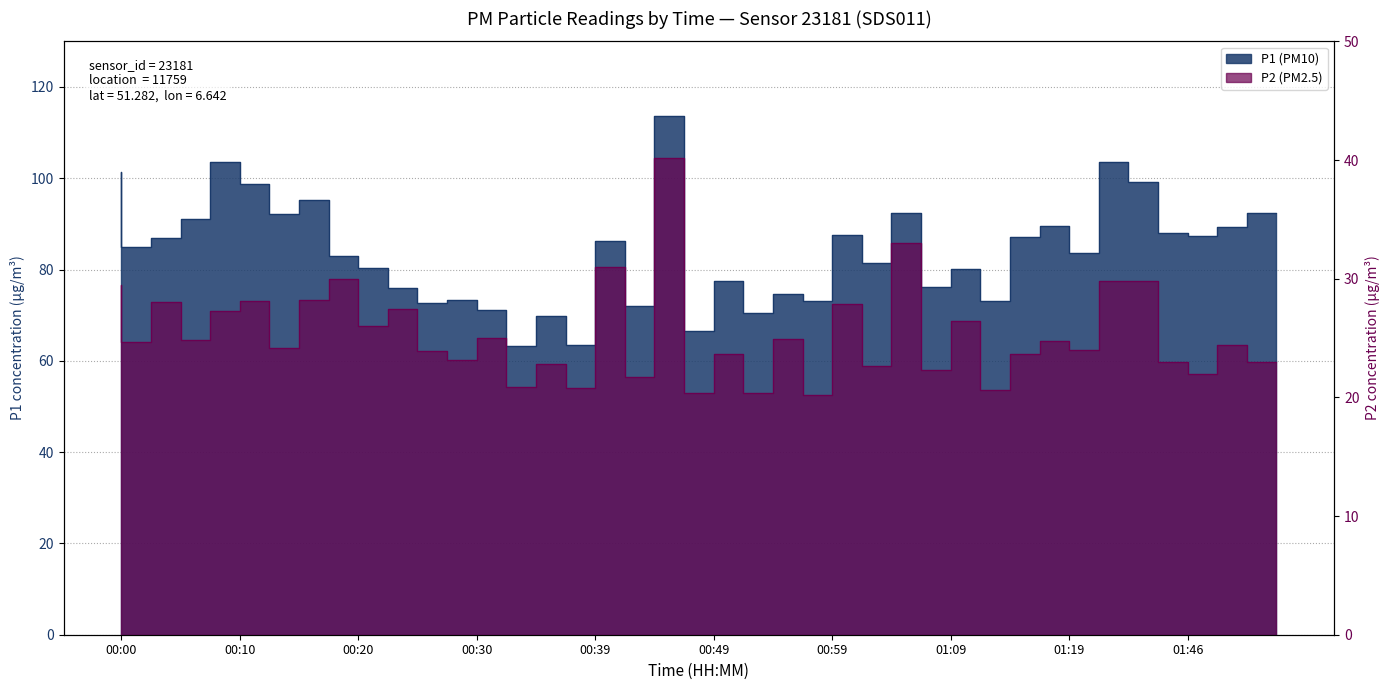

What is the highest value of the P2 (PM2.5) series?

40.1